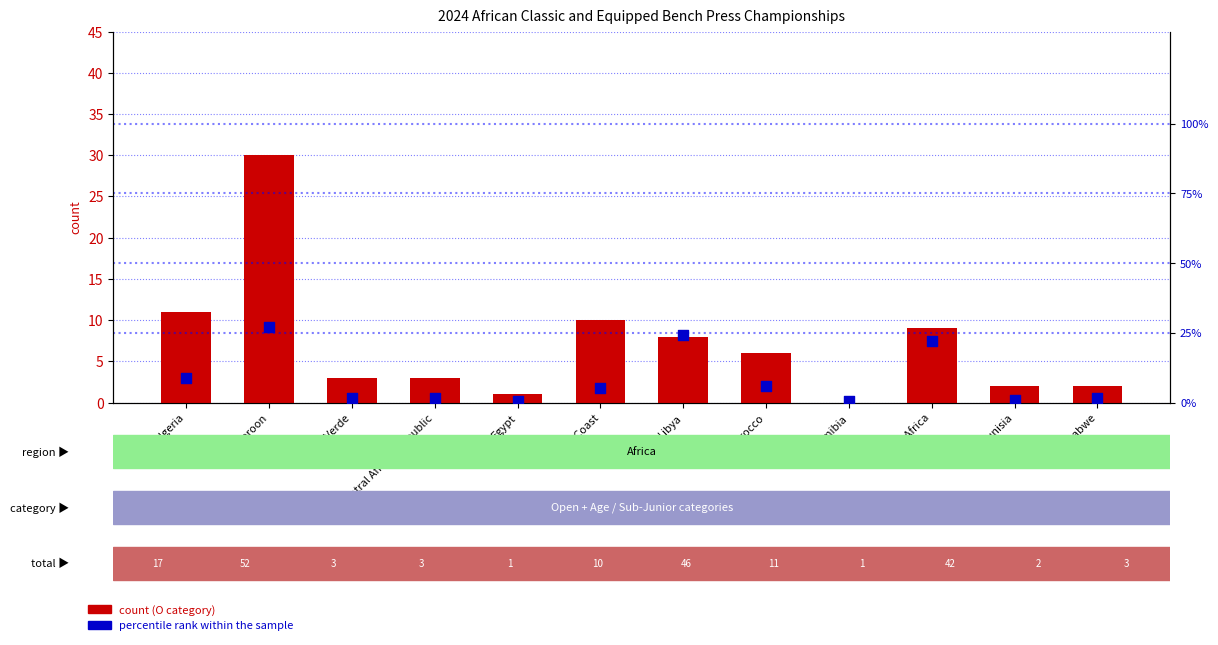

What are all the series names shown in the legend?

count (O category), percentile rank within the sample